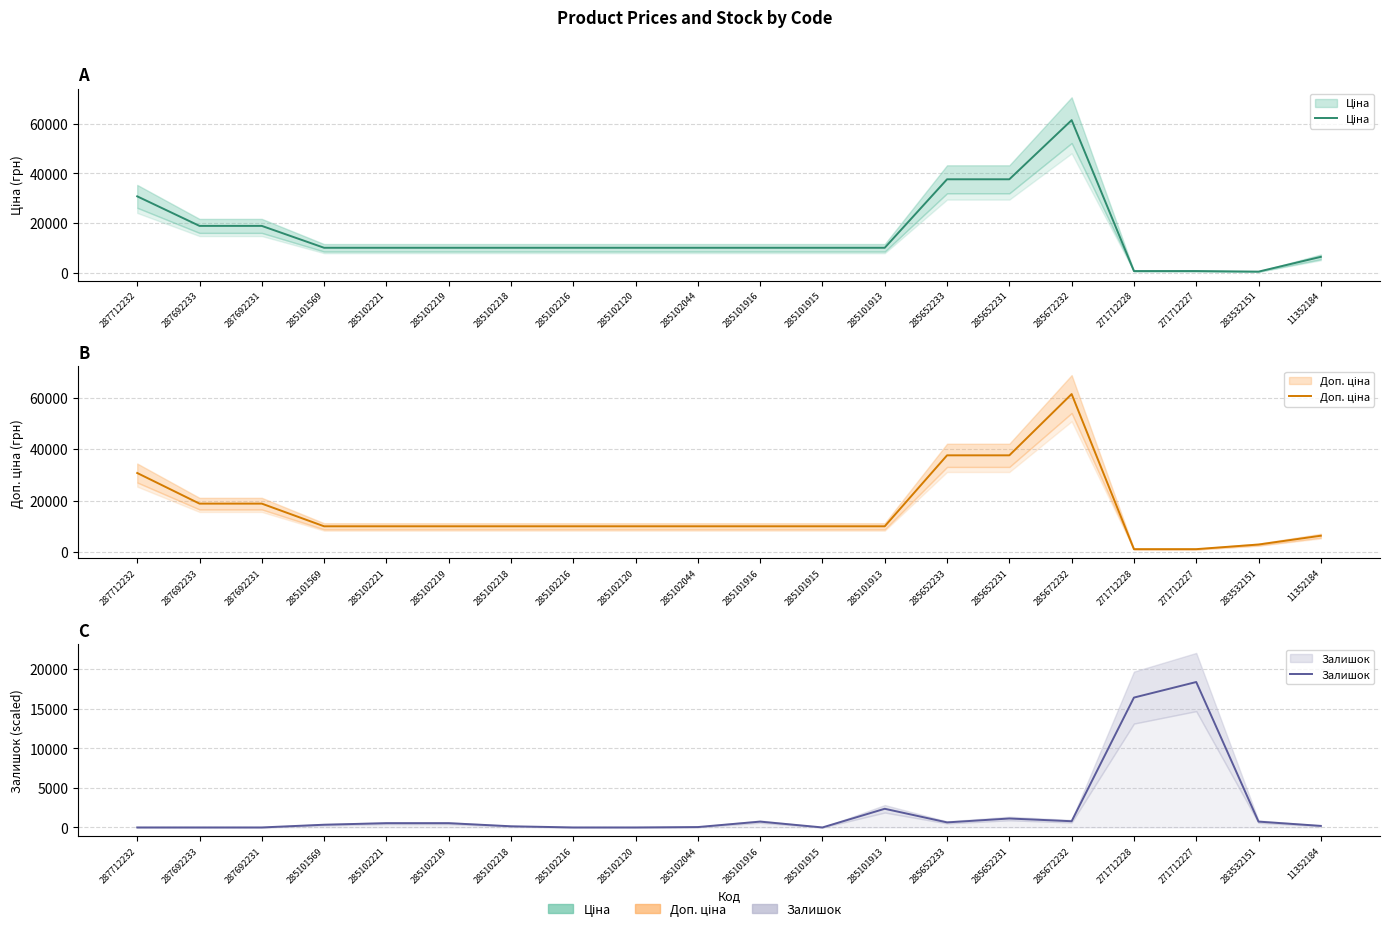

At how many categories does at least one series exceed 32287?

3